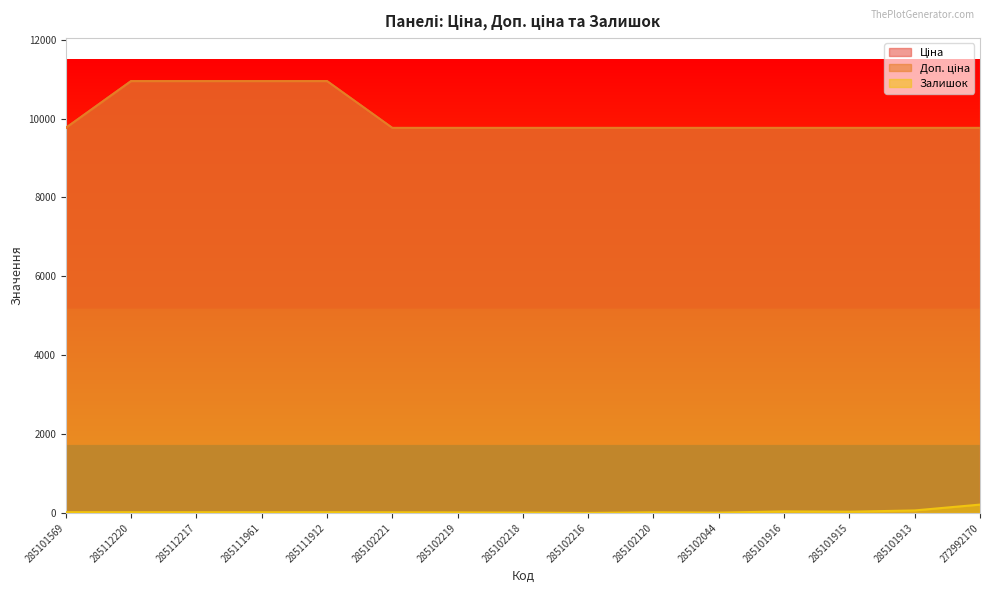

How many series are shown in this chart?

3